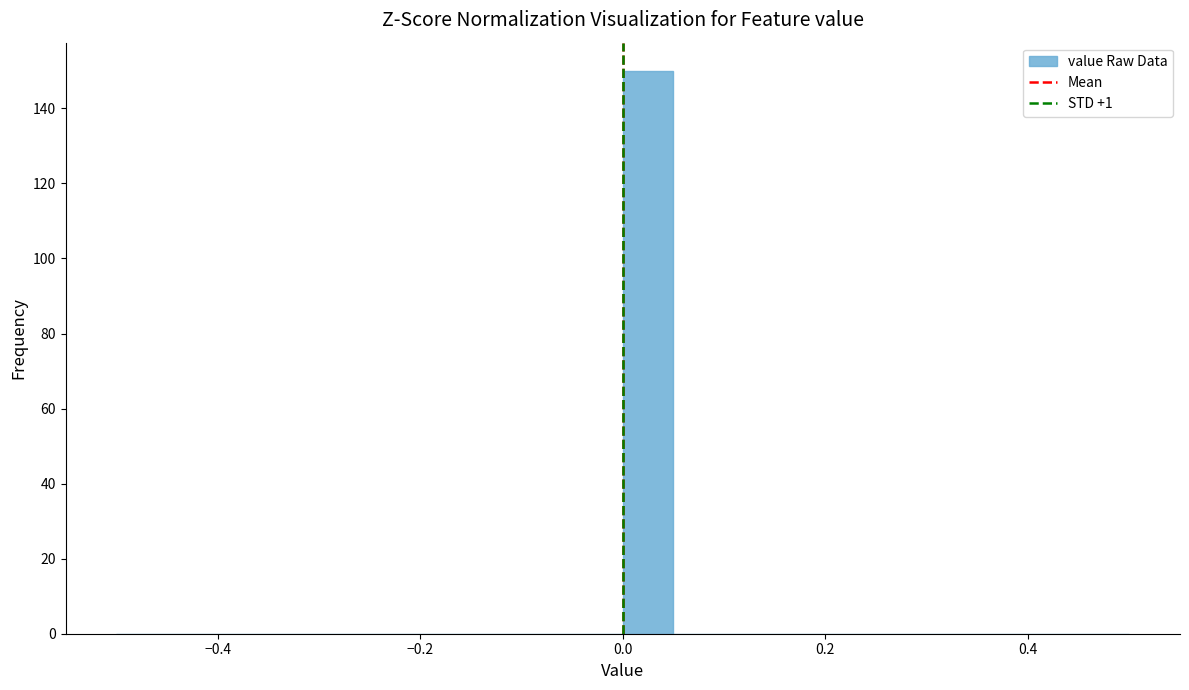

Read against the x-axis, roughly where is the centre of the tallest bar?

0.02